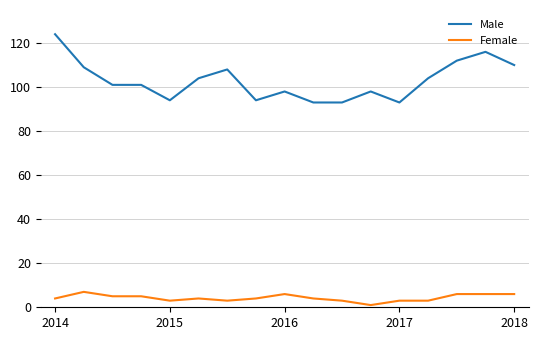

Which series has the largest total across all categories?

Male